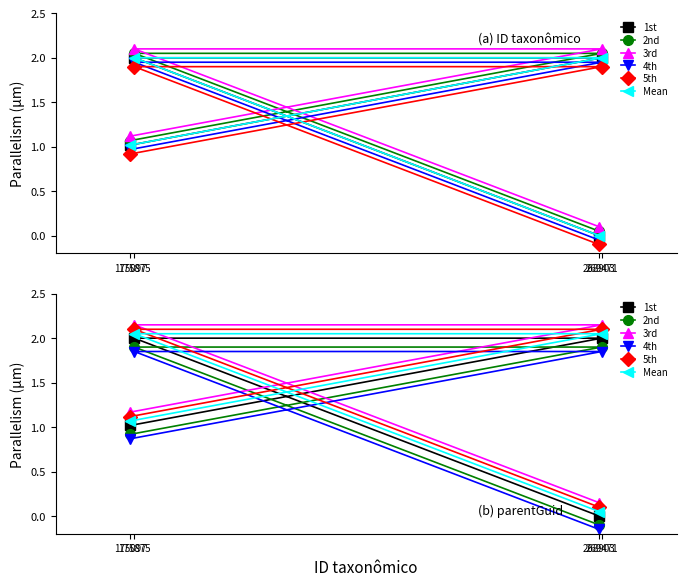

What is the label of the 4th point from the right?

175097